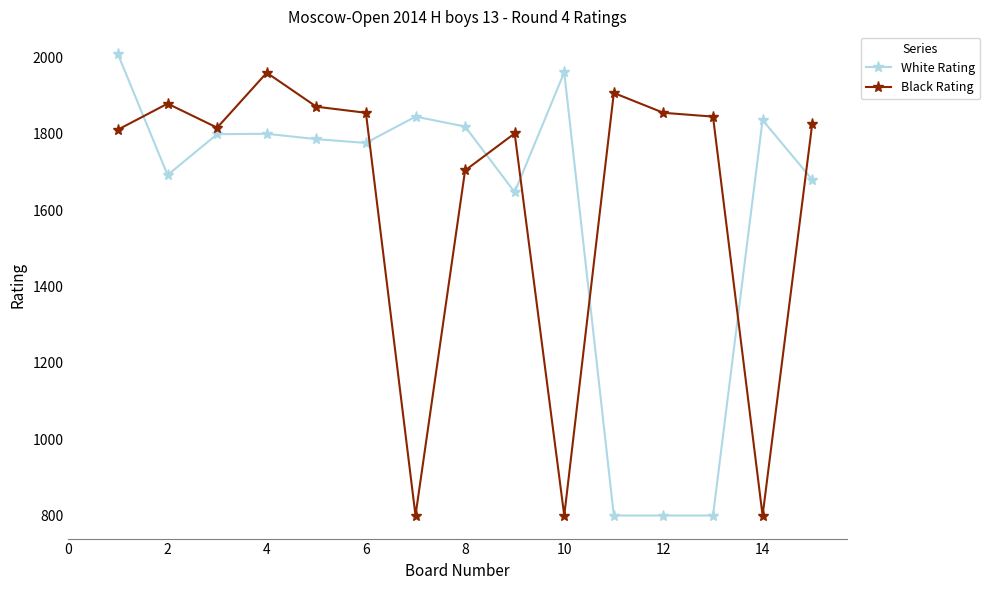

Which series ends up on top after the final intersection of Black Rating and White Rating?

Black Rating